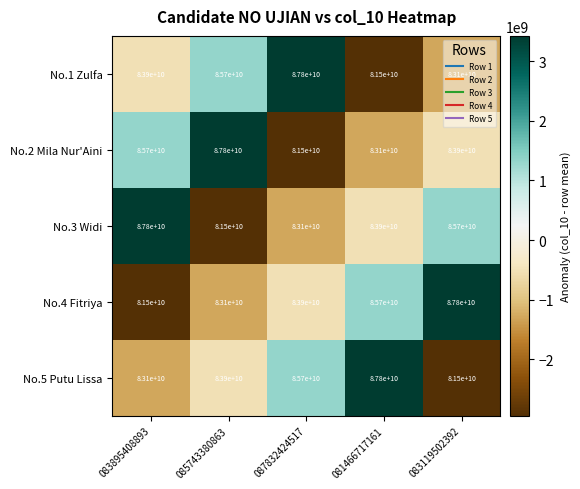

Which category has the highest value in the No.2 Mila Nur'Aini series?

085743380863